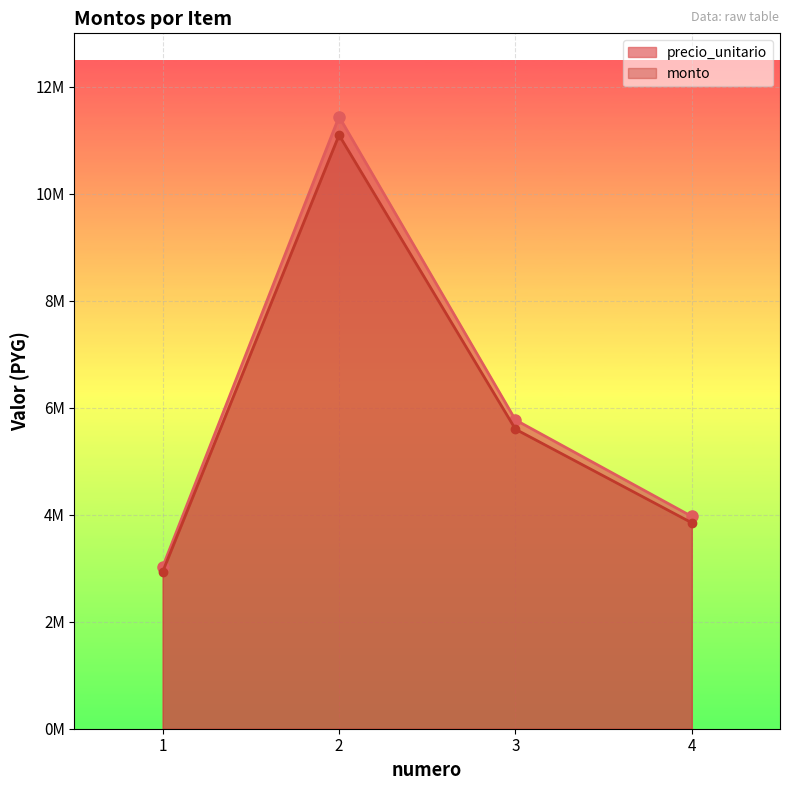

In monto, how many points are higher than both neighbors (excluding endpoints)?

1